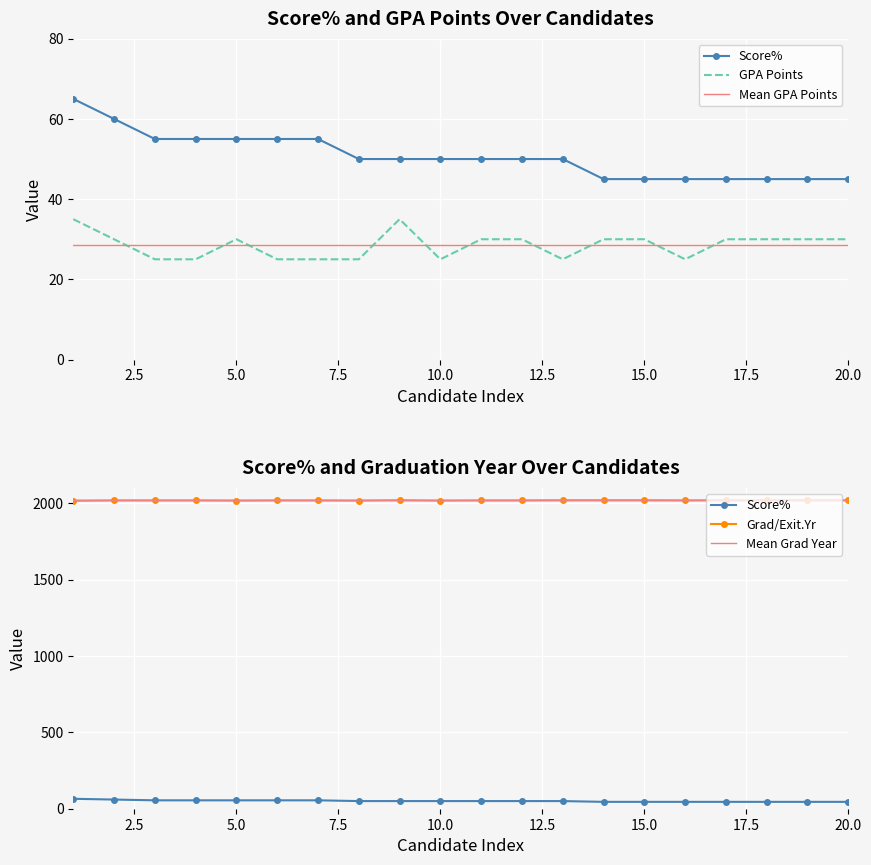

The Score% by Row series shows 45 at 14. True or false?

True